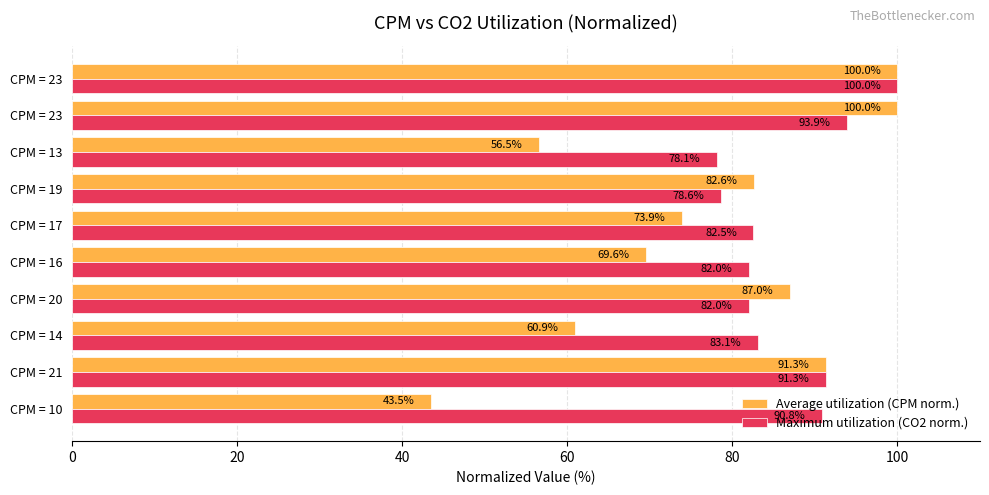

How many data points does each series have?

10